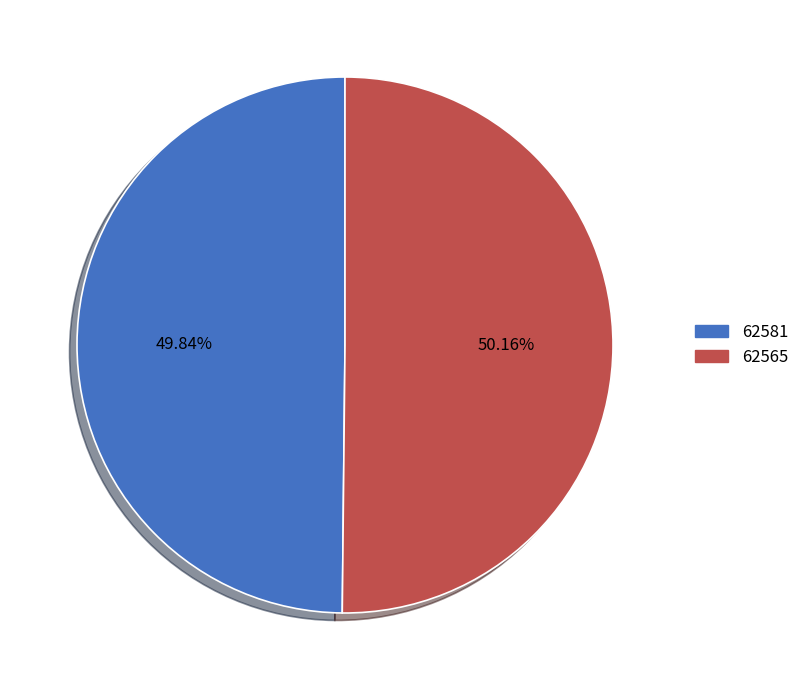

Do 62565 and 62581 together represent more than half of the pie?

Yes